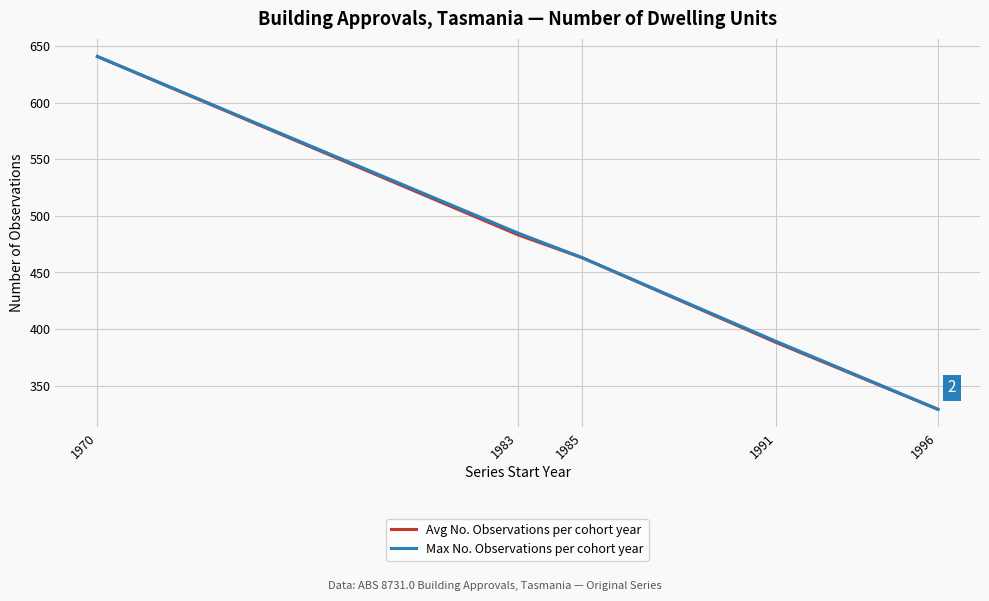

Rank the categories by Max No. Observations per cohort year value from highest to lowest.

1970, 1983, 1985, 1991, 1996